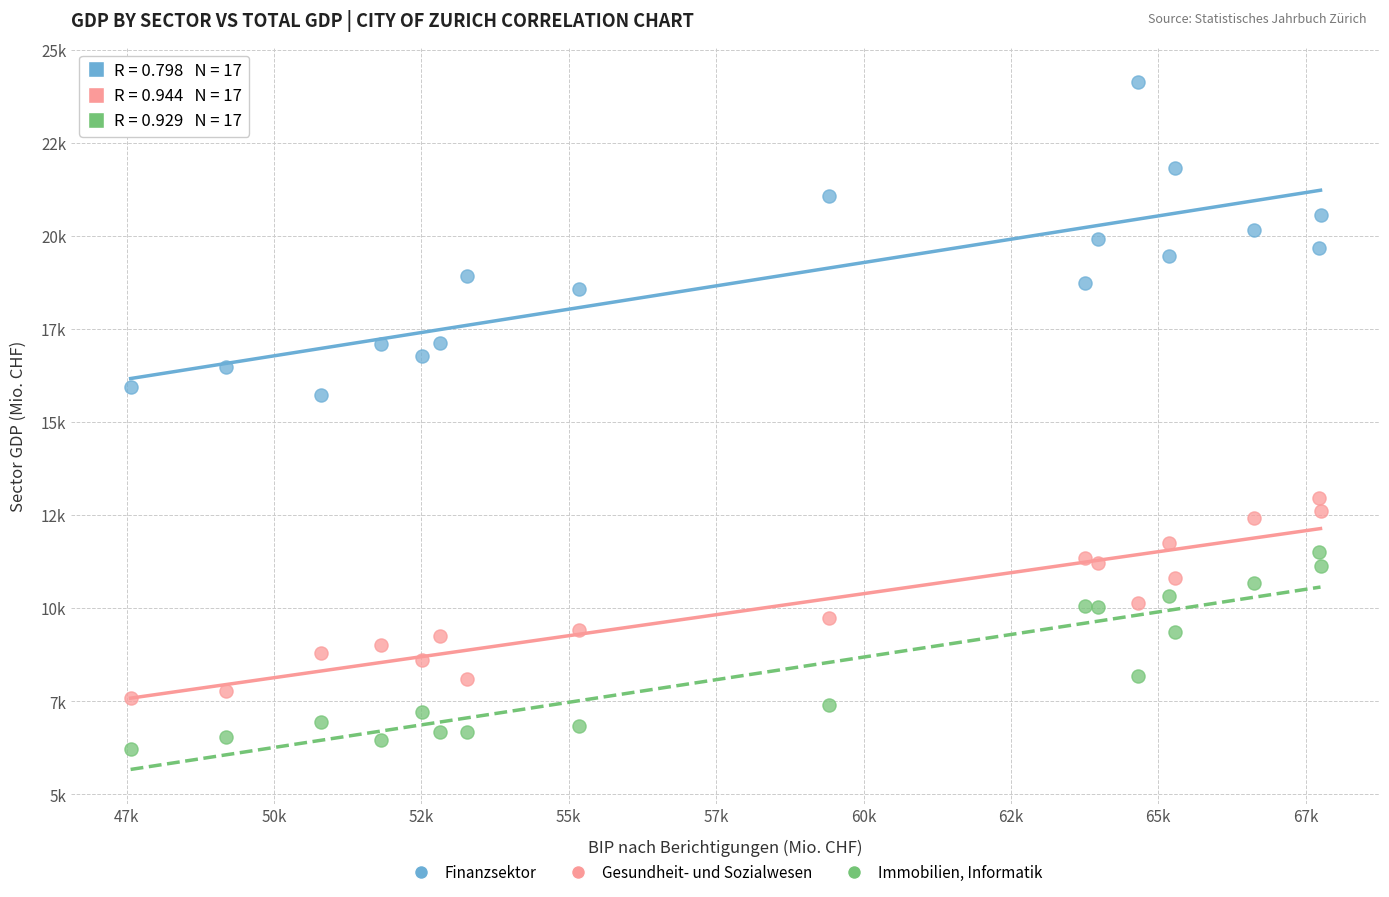

Which series has the widest spread of Y values?

Finanzsektor